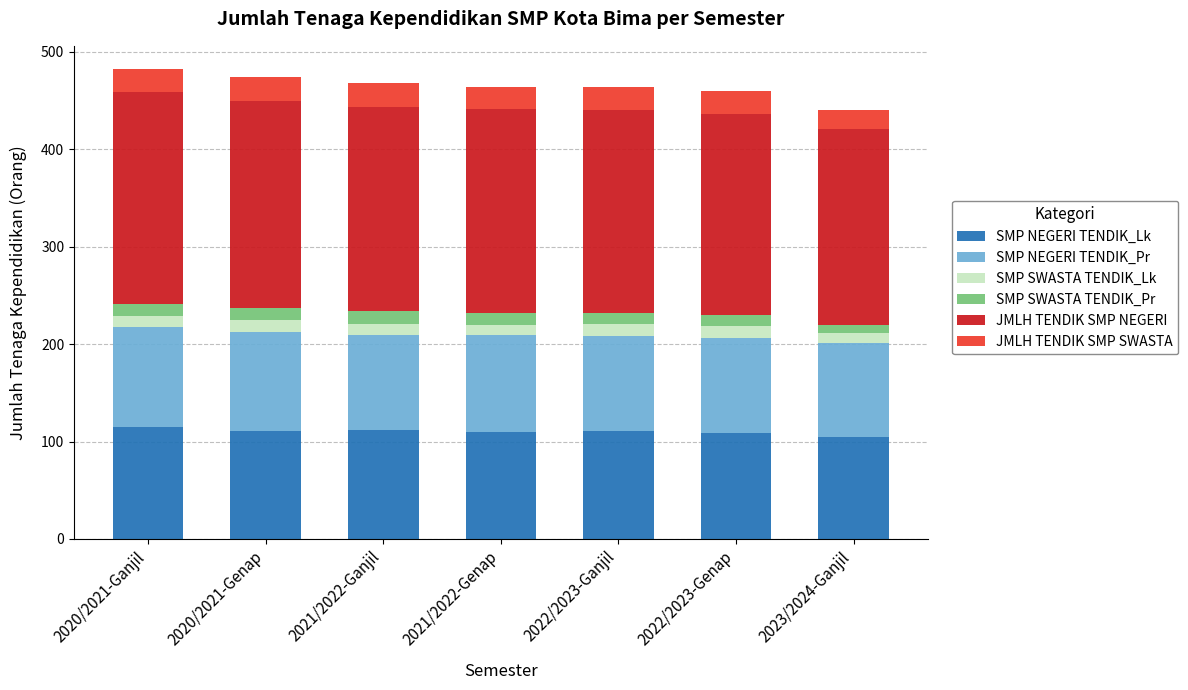

How many data points does each series have?

7